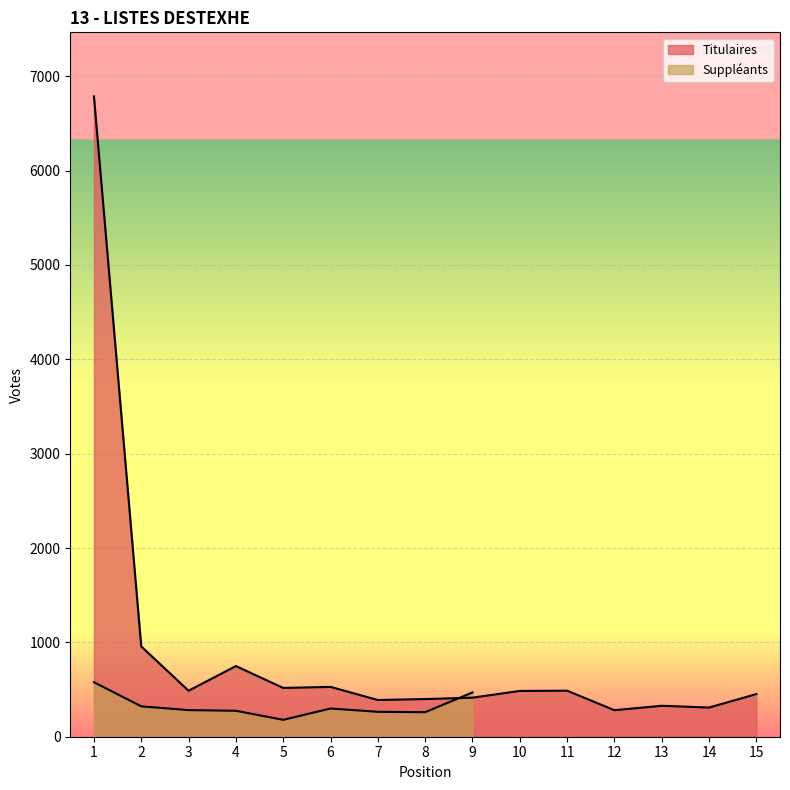

What is the change in value from 8 to 13?

-71